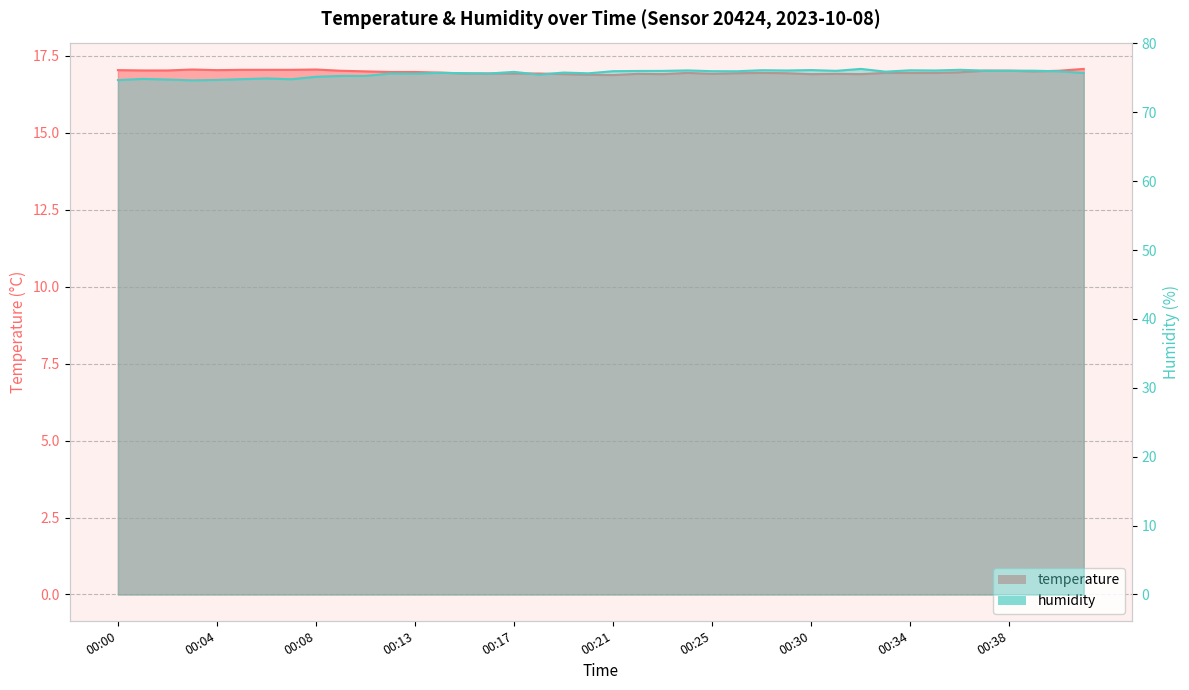

Reading right to left, extract all data points from this chart.

temperature: 17.1	17.0	17.0	17.0	17.0	17.0	16.9	16.9	16.9	16.9	16.9	16.9	16.9	16.9	16.9	16.9	16.9	16.9	16.9	16.9	16.9	16.9	16.9	16.9	16.9	16.9	17.0	17.0	17.0	17.0	17.0	17.1	17.1	17.1	17.1	17.0	17.1	17.0	17.0	17.0
humidity: 75.7	75.9	76.0	76.0	76.0	76.2	76.1	76.1	75.9	76.3	76.0	76.1	76.1	76.1	76.0	76.0	76.1	76.0	76.0	76.0	75.7	75.8	75.5	75.9	75.6	75.7	75.7	75.6	75.6	75.3	75.3	75.2	74.8	74.9	74.8	74.7	74.6	74.8	74.8	74.7